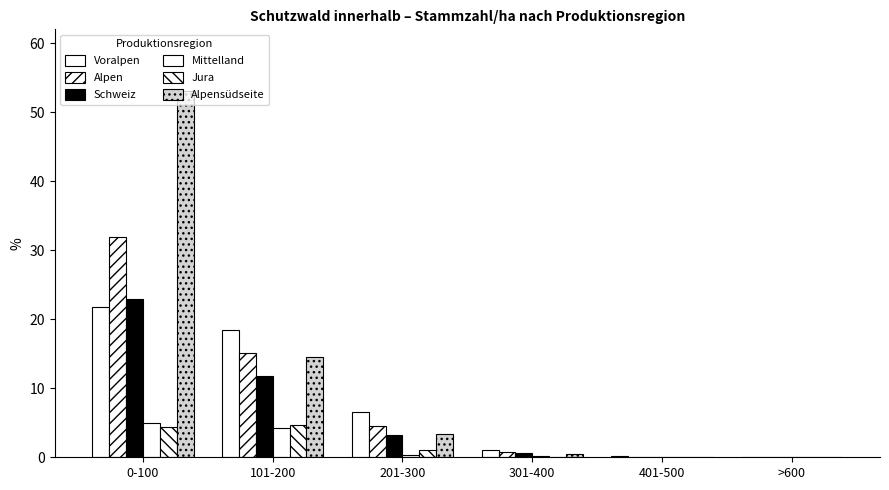

True or false: Alpen has a value of 1.4 at 301-400.

False